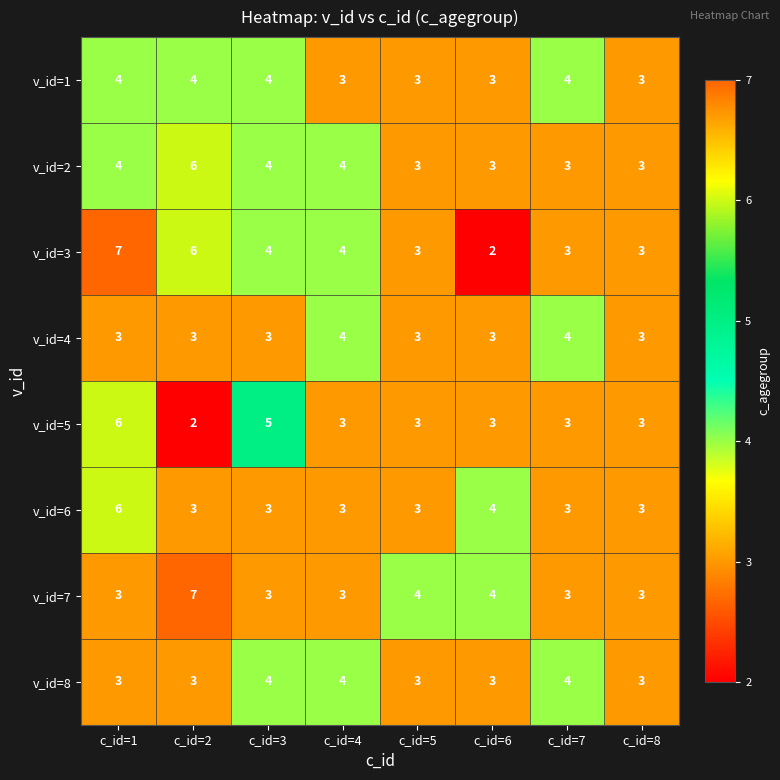

What is the greatest value displayed?

7